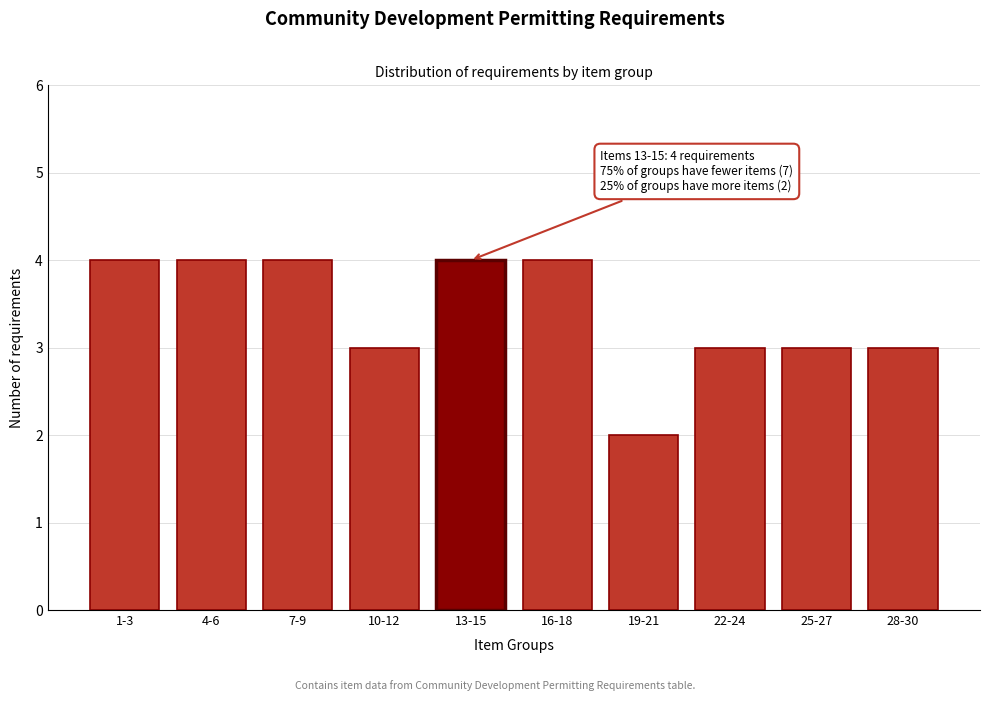

Reading right to left, what are all the values shown in this chart?

28-30=3	25-27=3	22-24=3	19-21=2	16-18=4	13-15=4	10-12=3	7-9=4	4-6=4	1-3=4